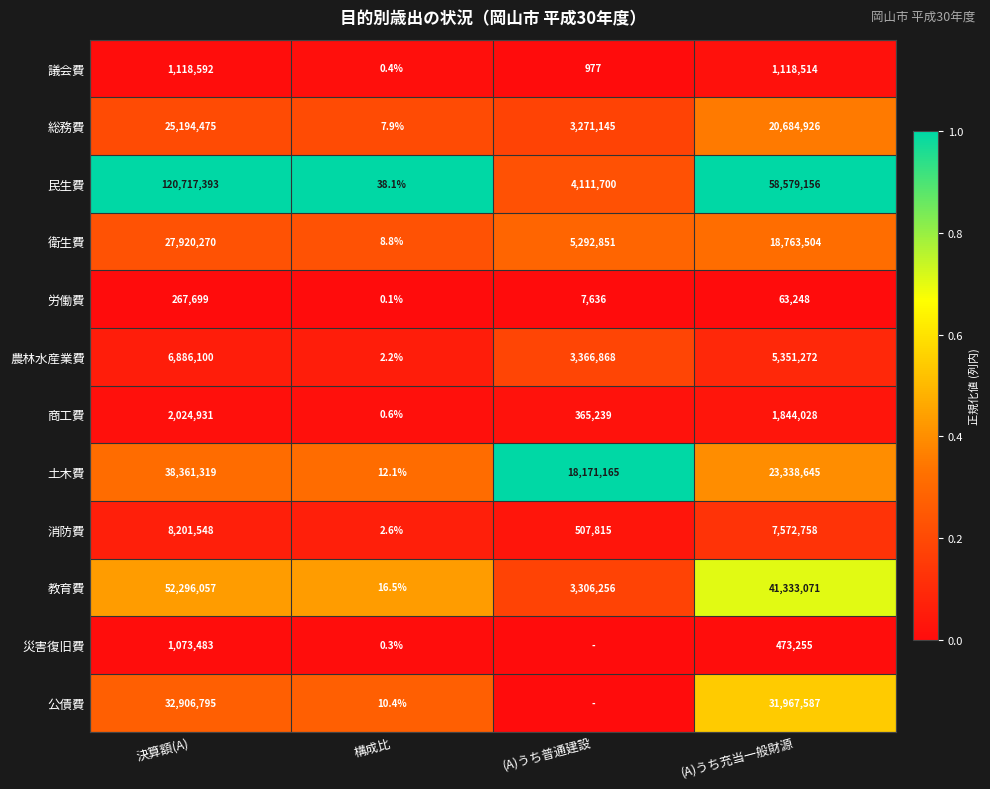

True or false: 教育費 has a value of 3306256.0 at (A)うち普通建設.

True